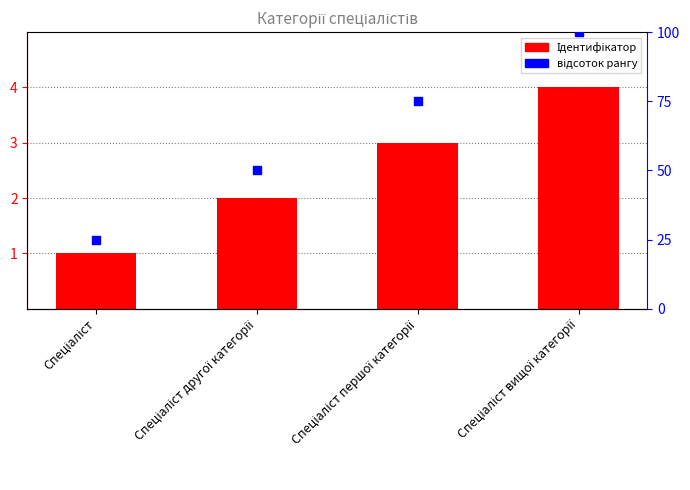

At which category is the sum across all series the highest?

Спеціаліст вищої категорії